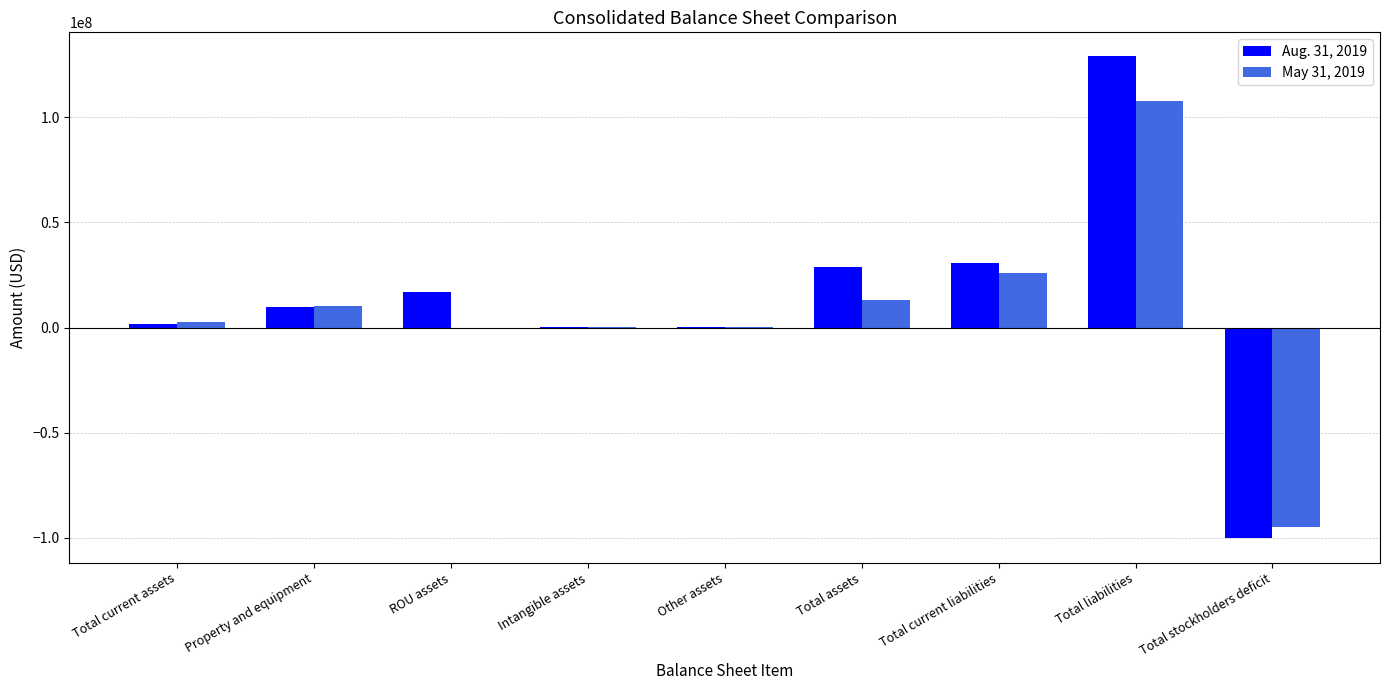

What is the greatest value displayed?

128837621